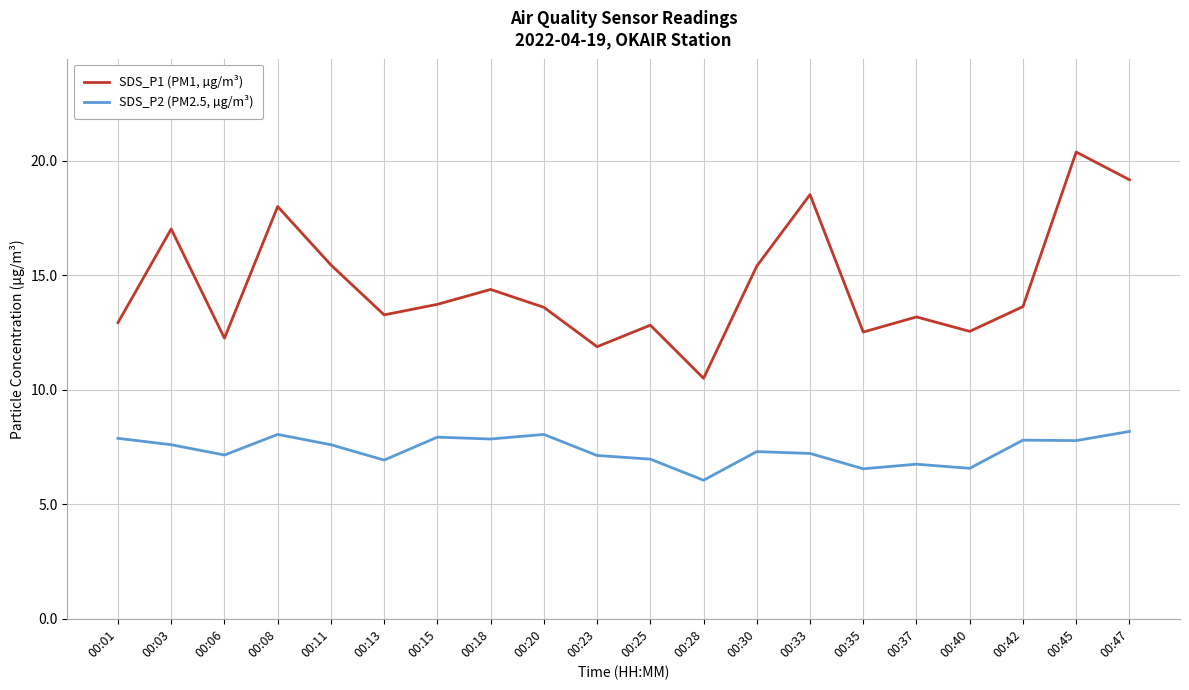

What value does the SDS_P2 (PM2.5, µg/m³) series have at 00:37?

6.8